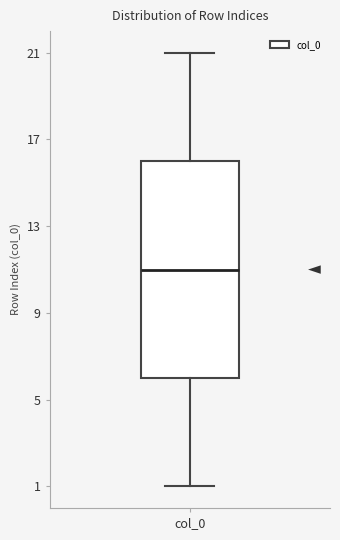

Transcribe this box plot: give where the median line is, the range the box spans, and where the two whiskers end, as read against the y-axis. The values are not printed on the chart, so give them approximately, as read against the axis.

median 11, box 6 to 16, whiskers 1 to 21